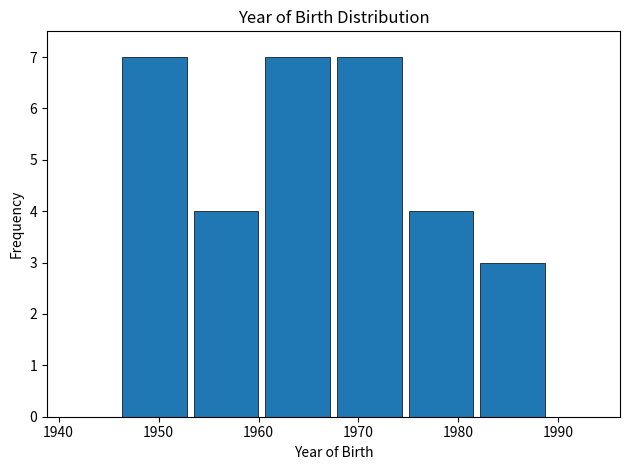

Reading left to right, transcribe this chart: for each bar, give the range it covers on the x-axis and its height. Neither the bar edges nor the heights are printed on the chart, so give them approximately, as read against the axes.

1946 to 1953: 7
1953 to 1960: 4
1960 to 1968: 7
1968 to 1975: 7
1975 to 1982: 4
1982 to 1989: 3